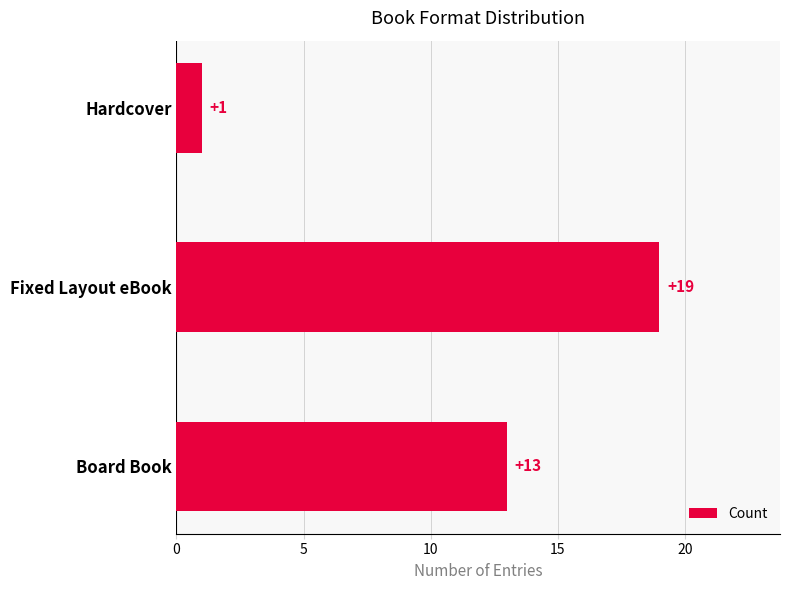

What is the minimum value shown in the chart?

1